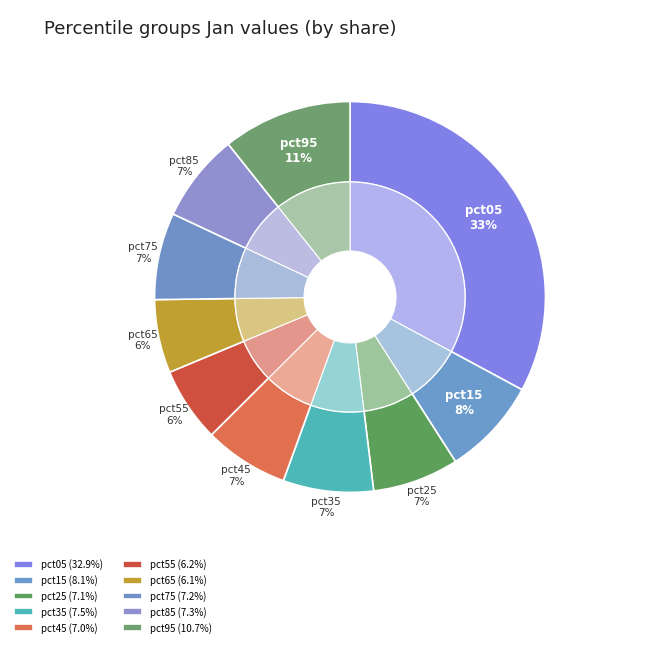

To the nearest percent, what is the combined percentage of pct95 and pct55?

17%